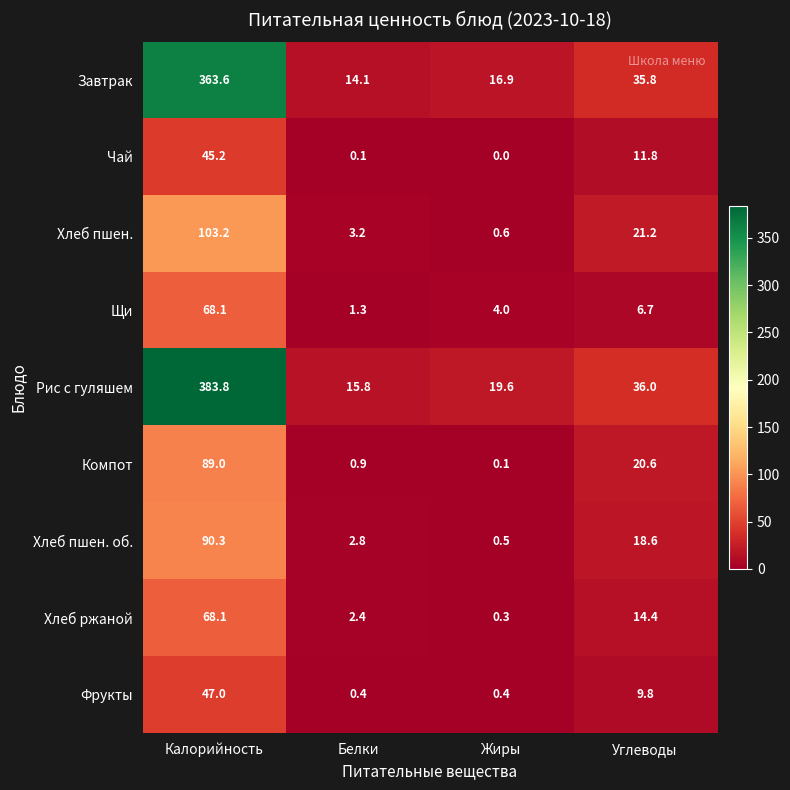

Rank the series at Белки from lowest to highest value.

Чай, Фрукты, Компот, Щи, Хлеб ржаной, Хлеб пшен. об., Хлеб пшен., Завтрак, Рис с гуляшем